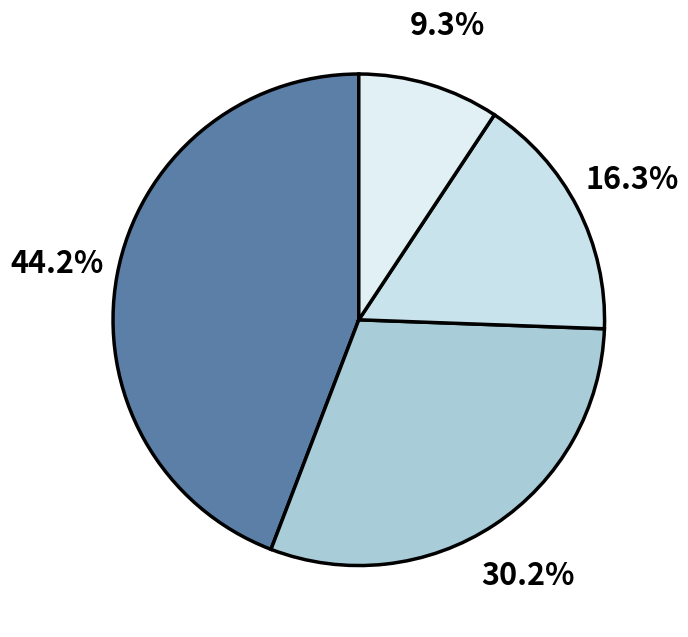

Rank the categories by value from highest to lowest.

Fixed Layout eBook, Hardcover, Trade Paperback, Enhanced eBook